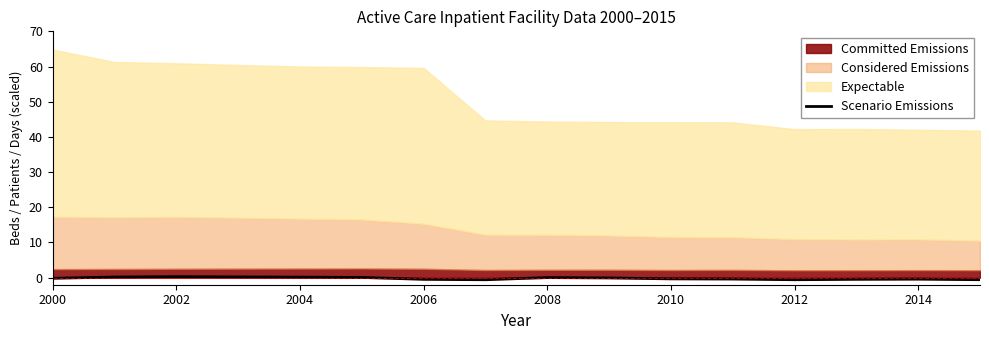

True or false: Scenario Emissions has a value of -0.6 at 2012.

True